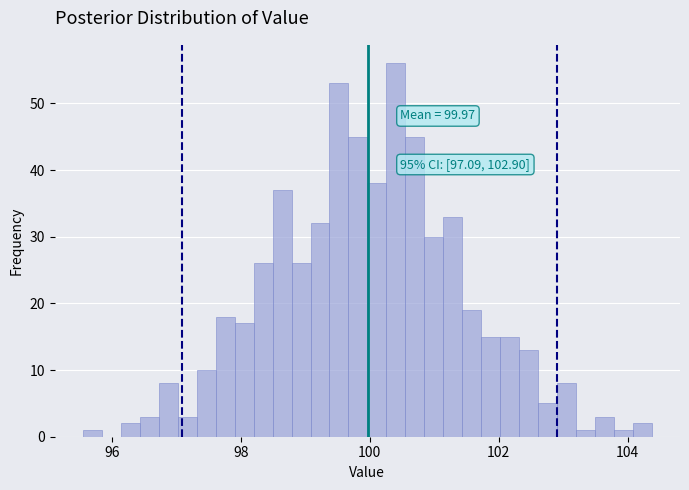

Read against the x-axis, roughly where is the centre of the tallest bar?

100.4